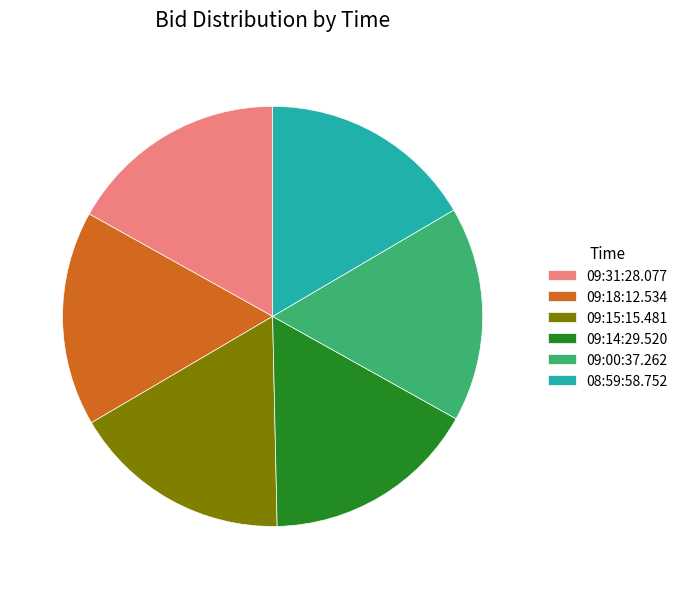

Combined, do 09:15:15.481 and 09:18:12.534 account for over 50%?

No